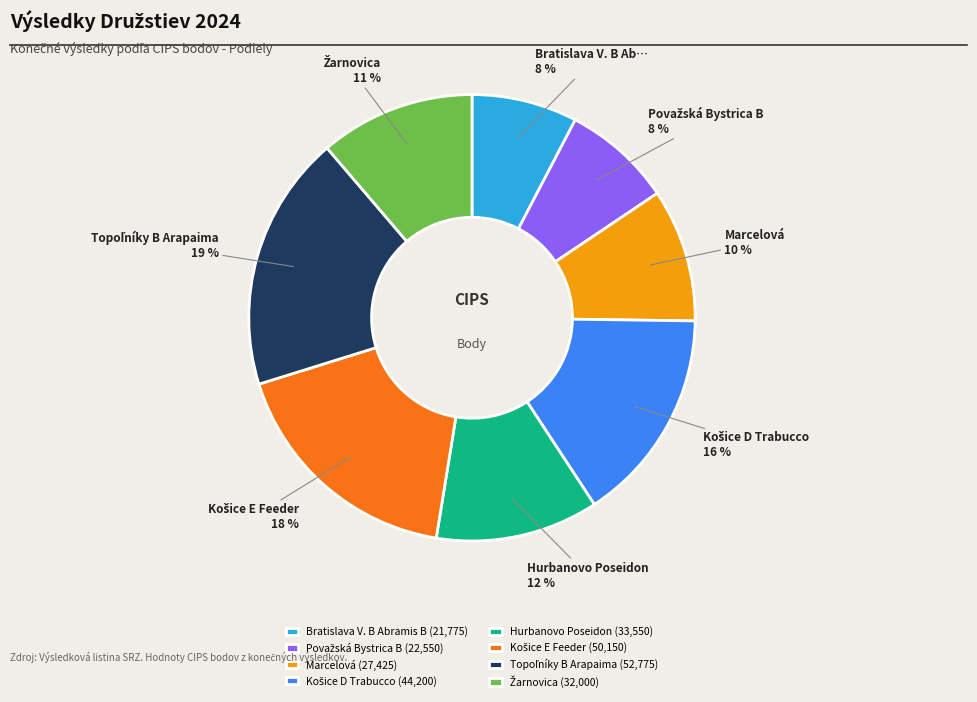

Which has a higher value, Bratislava V. B Abramis B (21,775) or Hurbanovo Poseidon (33,550)?

Hurbanovo Poseidon (33,550)